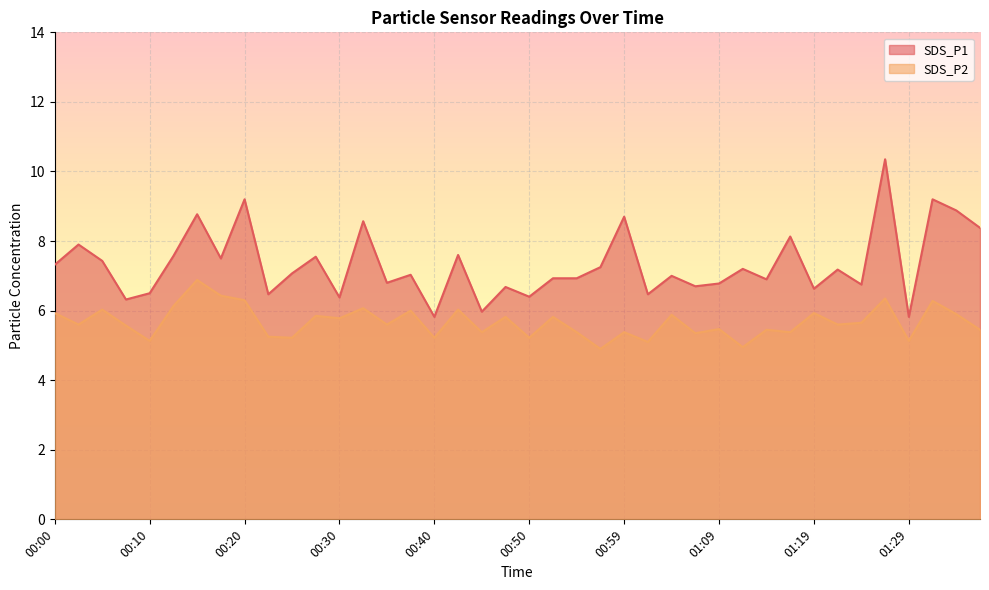

True or false: SDS_P1 and SDS_P2 cross at least once.

False